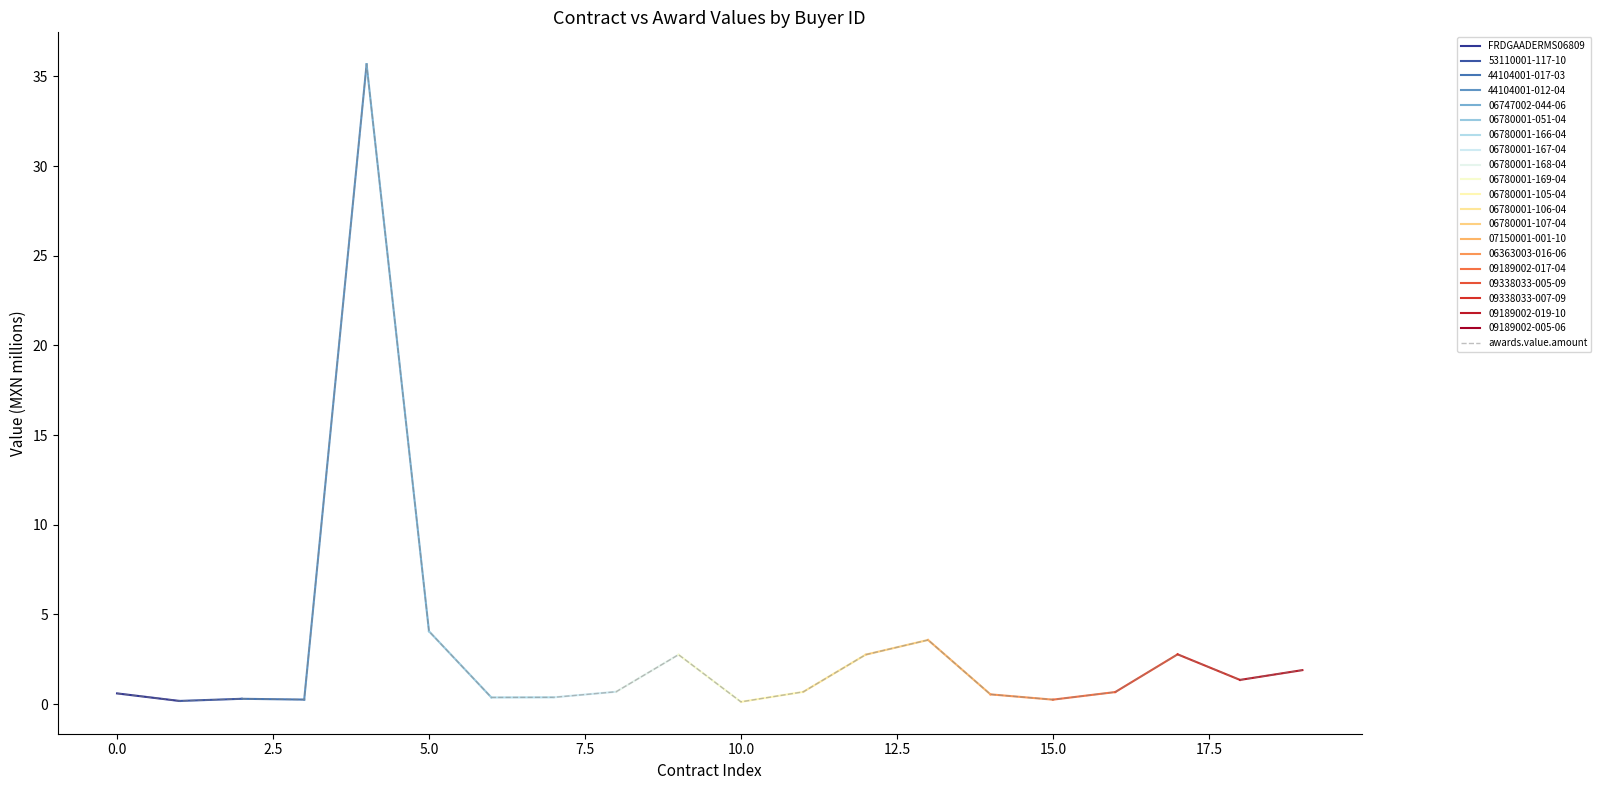

What is the difference between the values at 06363003-016-06 and 06747002-044-06?

35.1